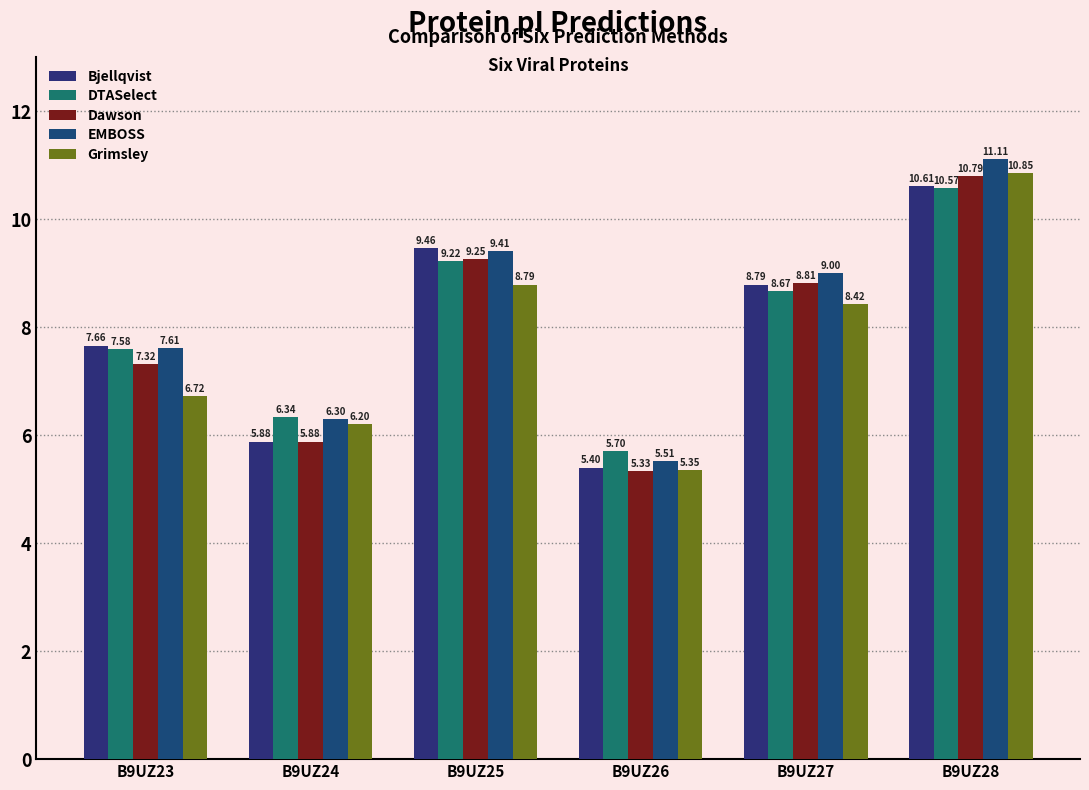

Between B9UZ24 and B9UZ26, which series saw the biggest shift?

Grimsley